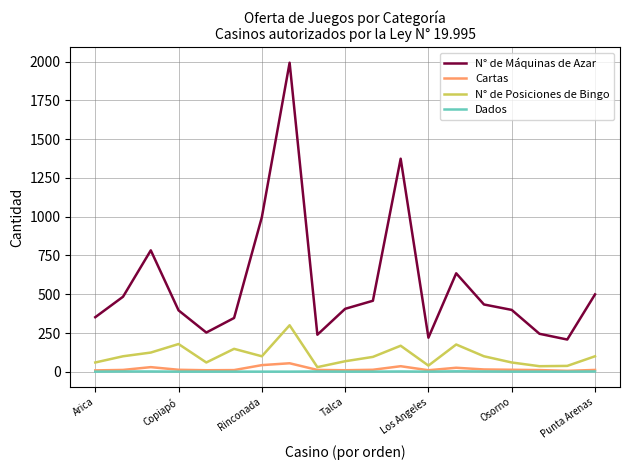

True or false: Dados and N° de Máquinas de Azar intersect in this chart.

False